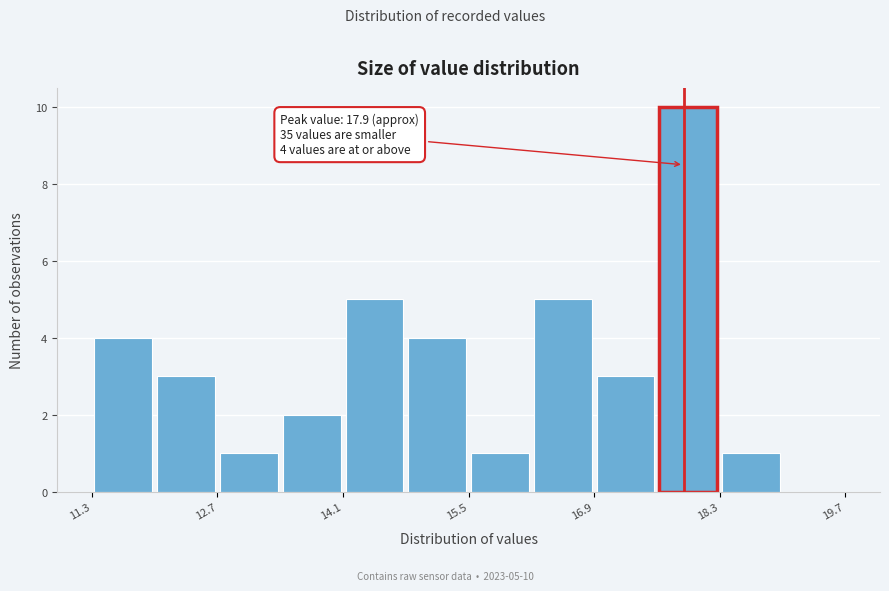

Read against the x-axis, roughly where is the centre of the tallest bar?

18.0